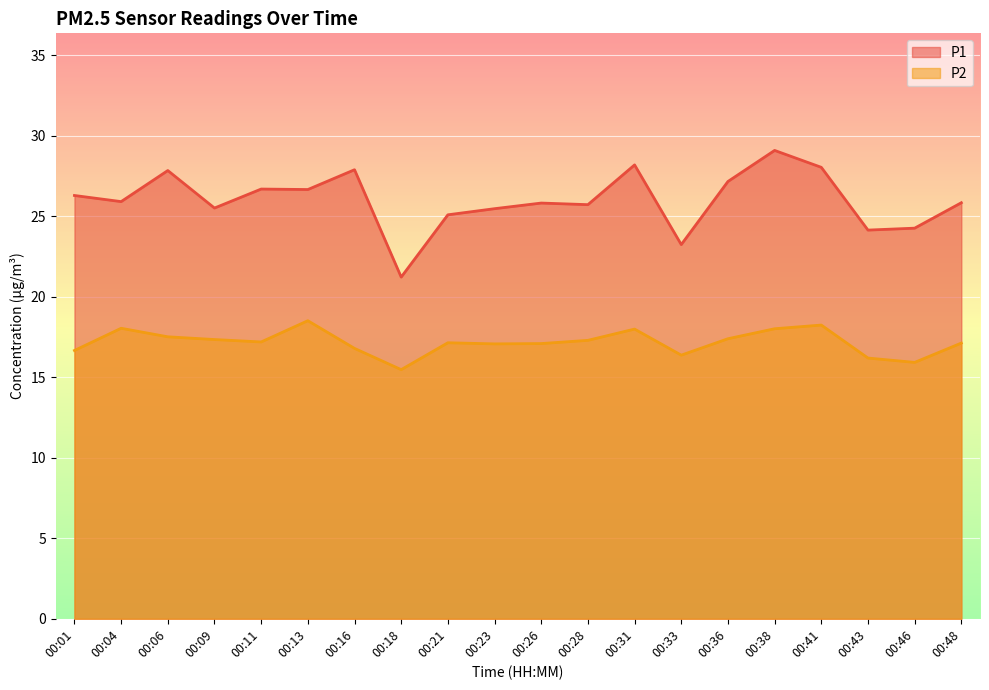

True or false: P2 has more than 0 points higher than both neighbors.

True